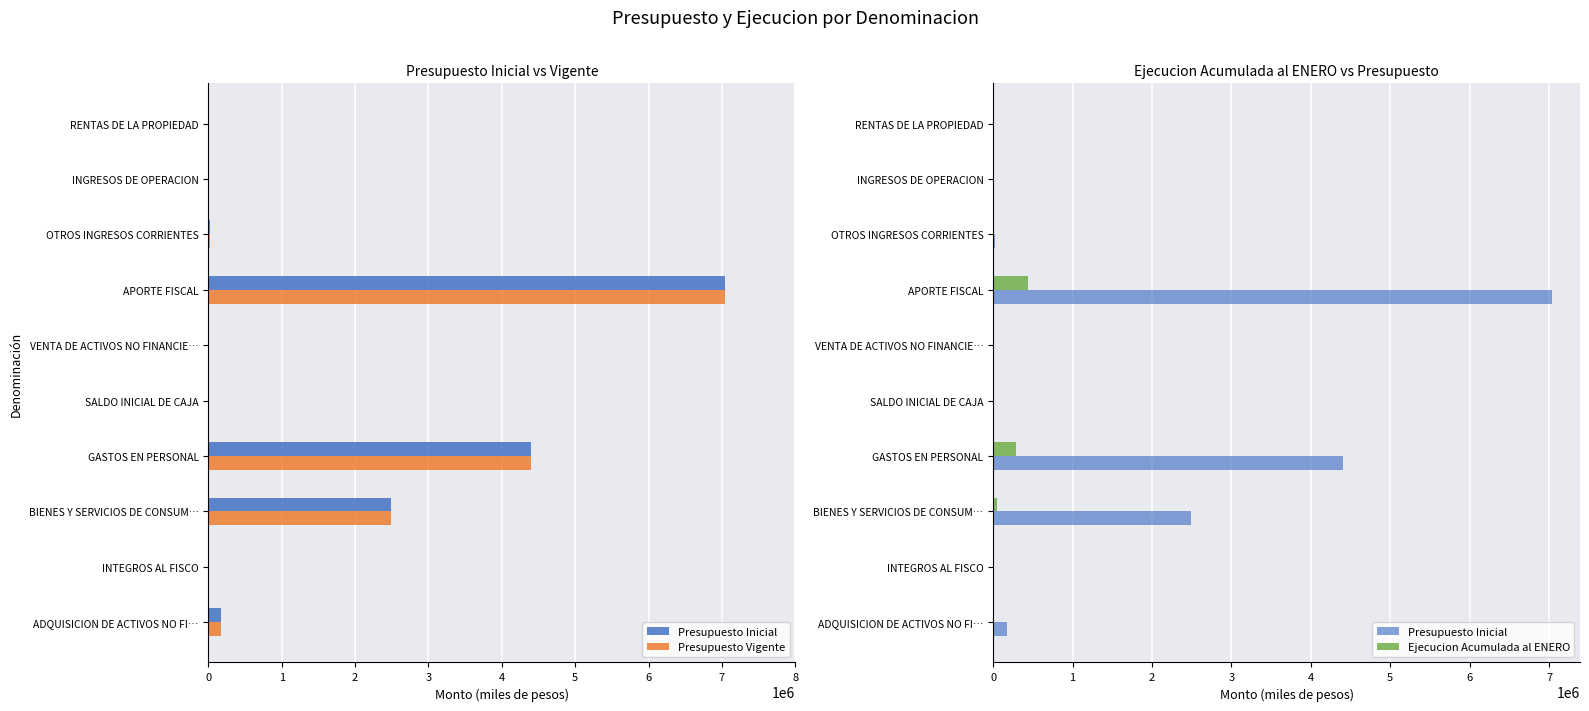

How many values in Ejecucion Acumulada al ENERO are above zero?

8